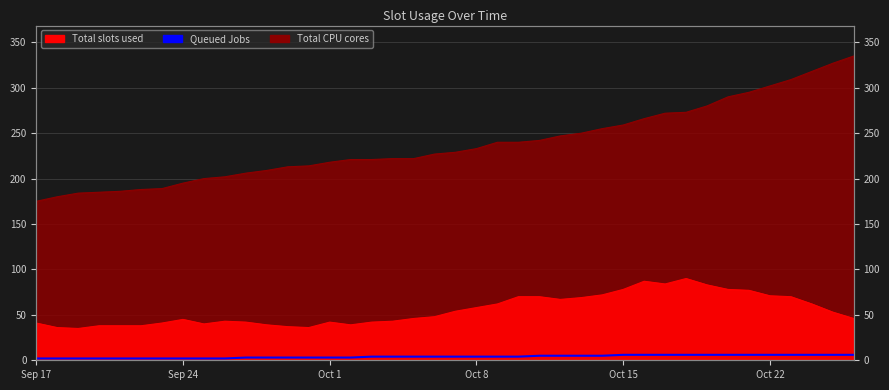

Which label corresponds to the largest value in the chart?

Oct 15